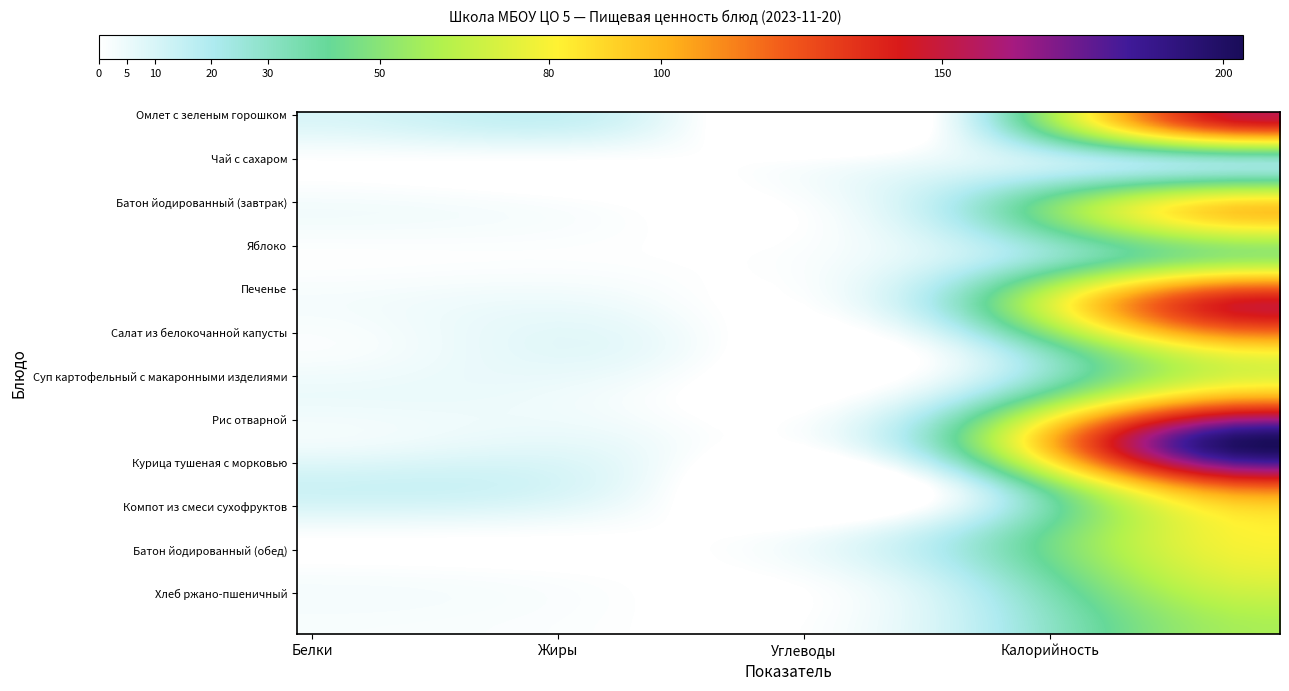

Which category has the highest value in the Салат из белокочанной капусты series?

Калорийность